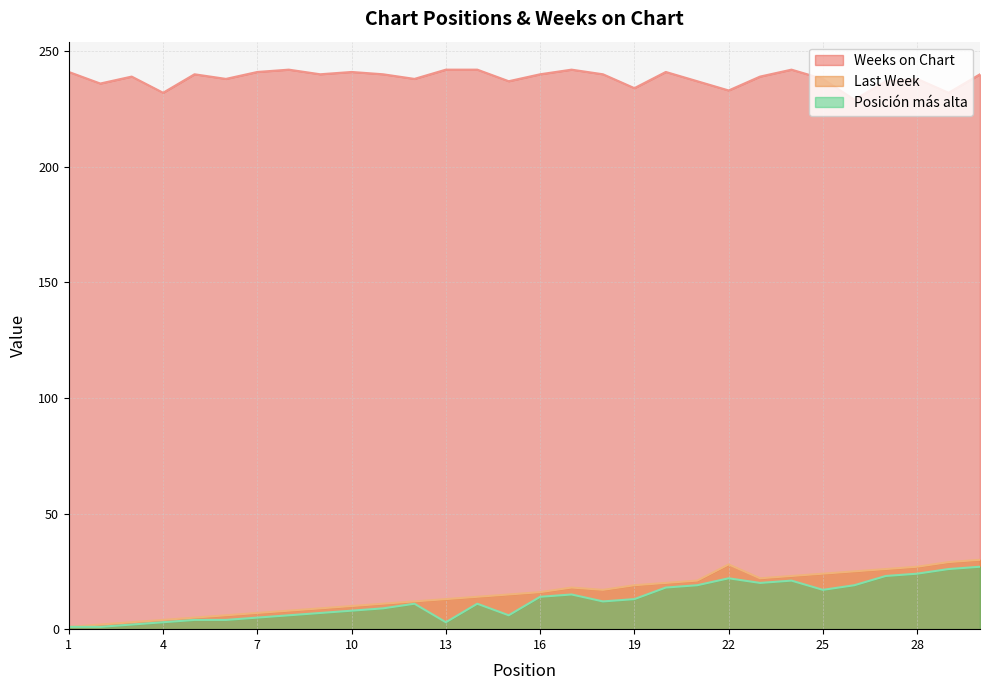

What value does the Posición más alta series have at 14, to the nearest 5?

10